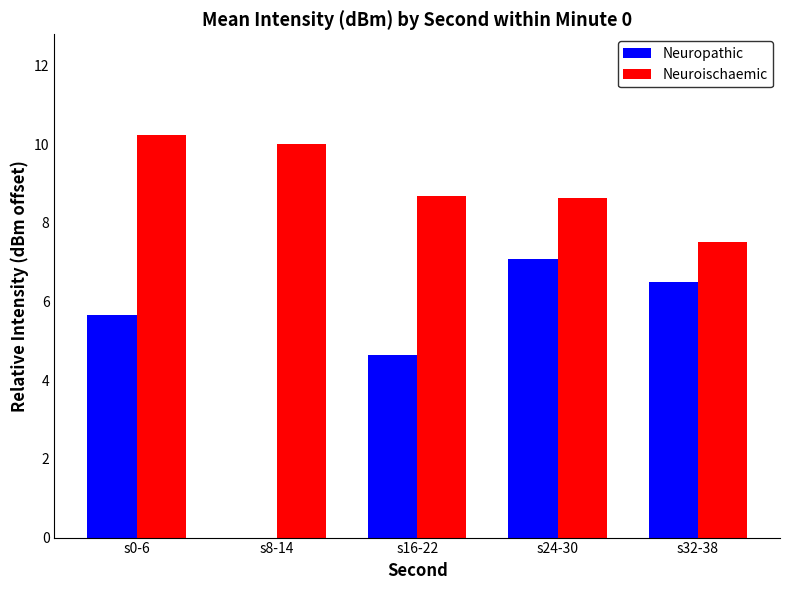

What is the maximum value shown in the chart?

10.2